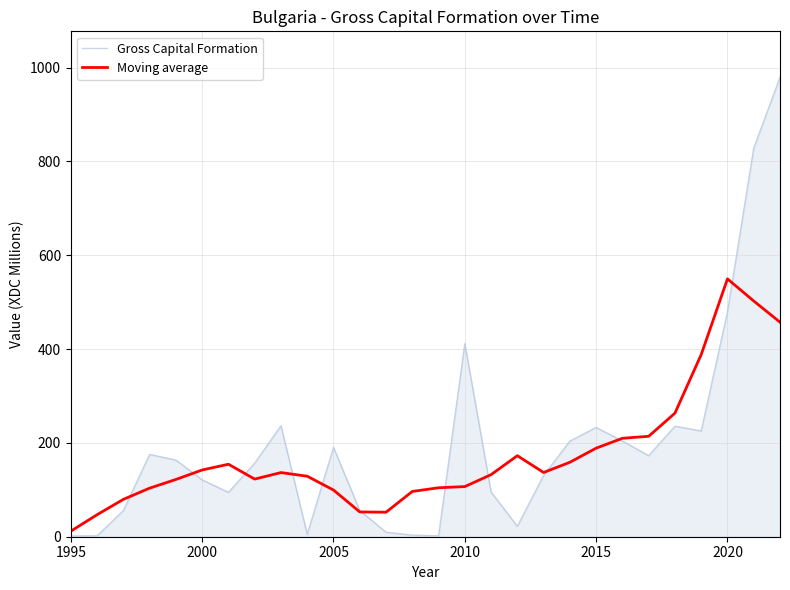

Rank the series by their maximum value, from highest to lowest.

Gross Capital Formation, Moving average